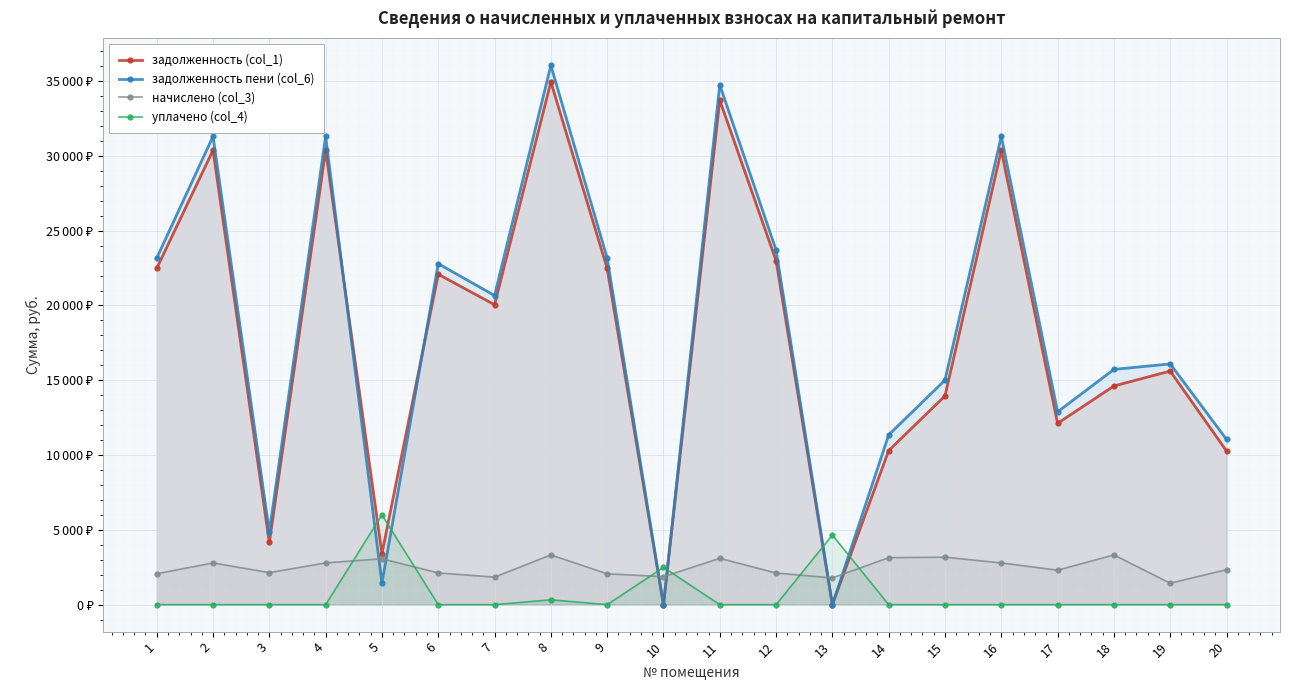

At 6, list the series in order from largest to smallest.

задолженность пени (col_6), задолженность (col_1), начислено (col_3), уплачено (col_4)